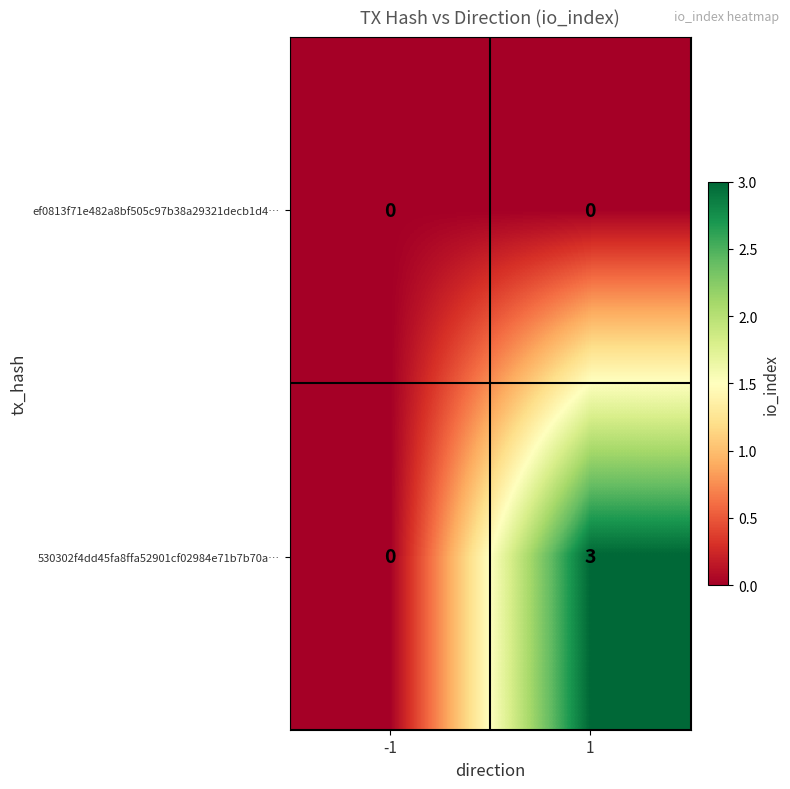

What is the spread (max minus min) of values at 1?

3